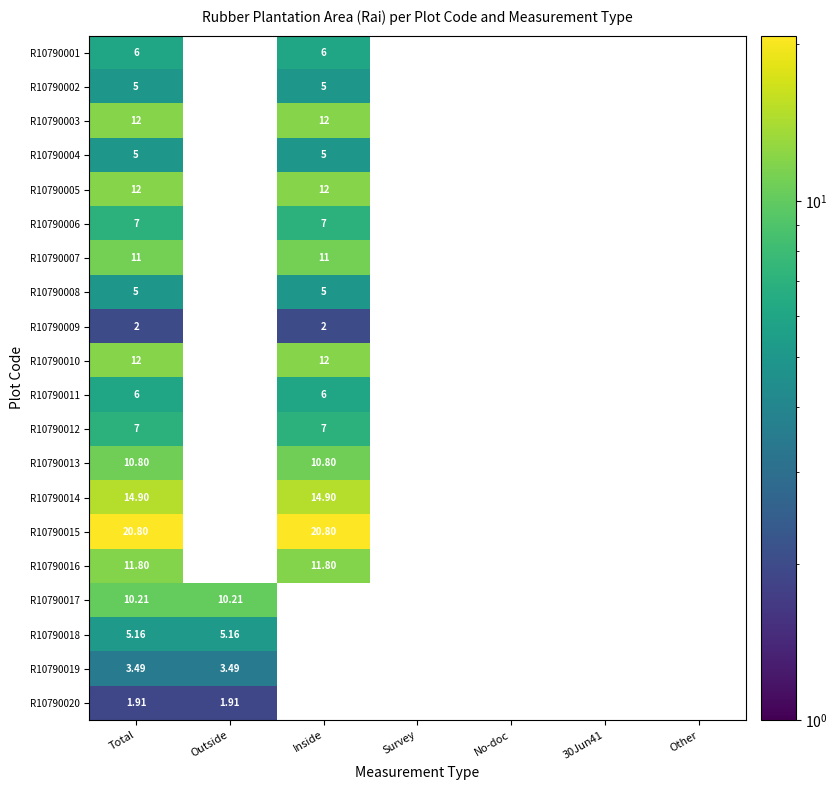

Rank the categories by R10790017 value from highest to lowest.

Total, Outside, Inside, Survey, No-doc, 30Jun41, Other